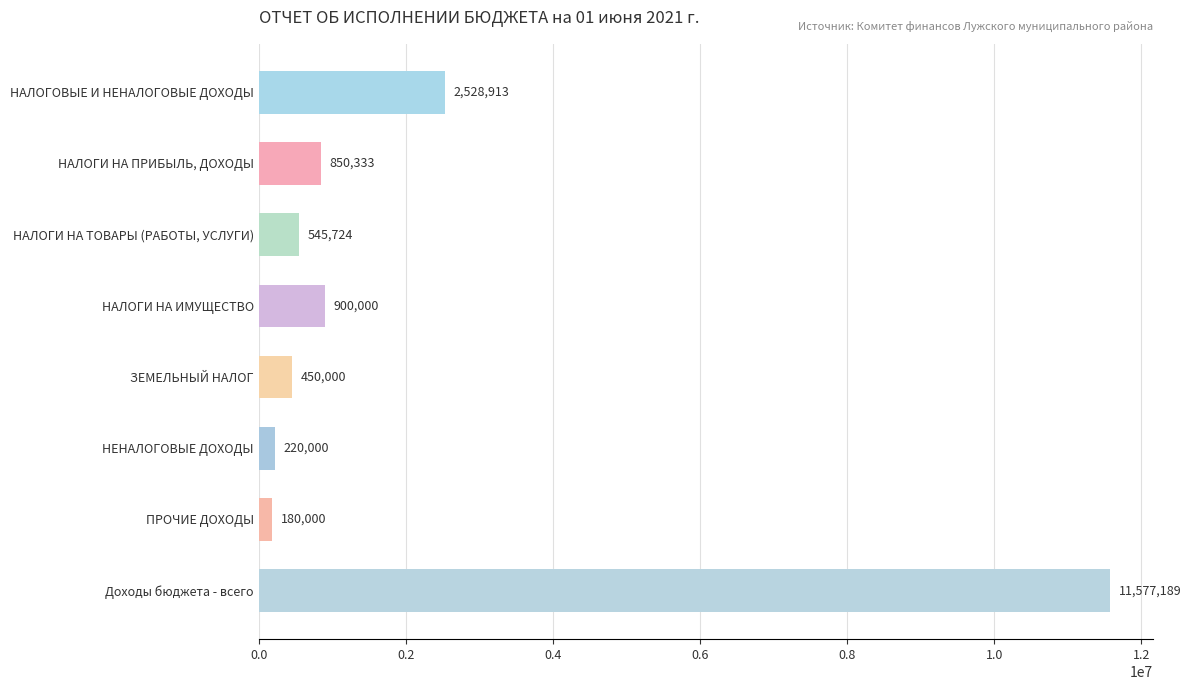

List the labels in order of value, smallest first.

ПРОЧИЕ ДОХОДЫ, НЕНАЛОГОВЫЕ ДОХОДЫ, ЗЕМЕЛЬНЫЙ НАЛОГ, НАЛОГИ НА ТОВАРЫ (РАБОТЫ, УСЛУГИ), НАЛОГИ НА ПРИБЫЛЬ, ДОХОДЫ, НАЛОГИ НА ИМУЩЕСТВО, НАЛОГОВЫЕ И НЕНАЛОГОВЫЕ ДОХОДЫ, Доходы бюджета - всего